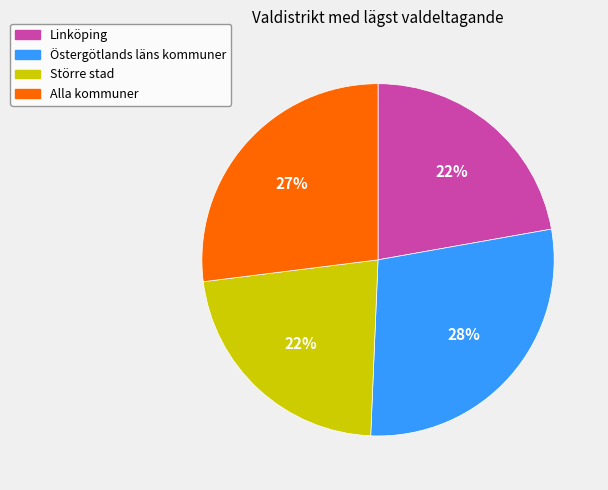

True or false: Linköping accounts for 22% of the total.

True